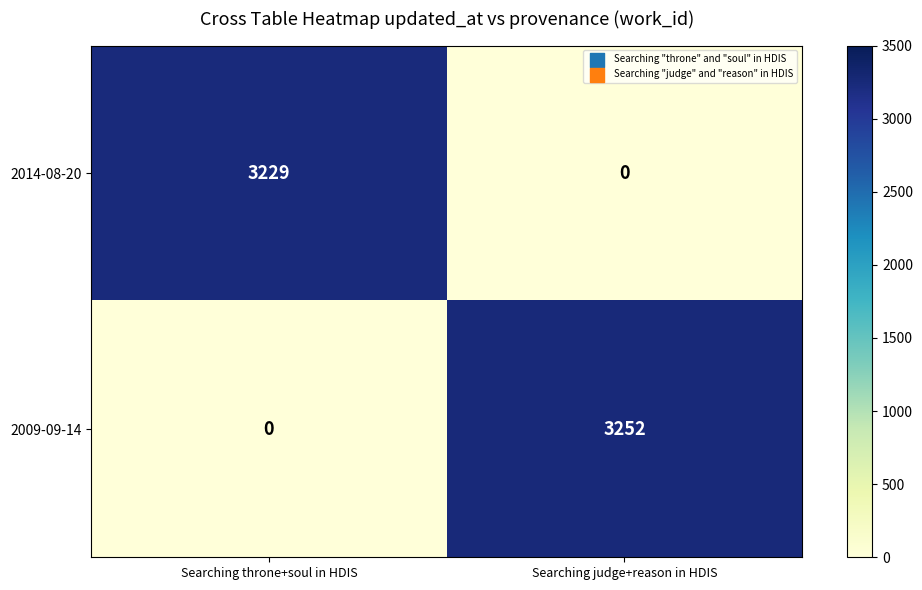

How many categories are shown in the chart?

2